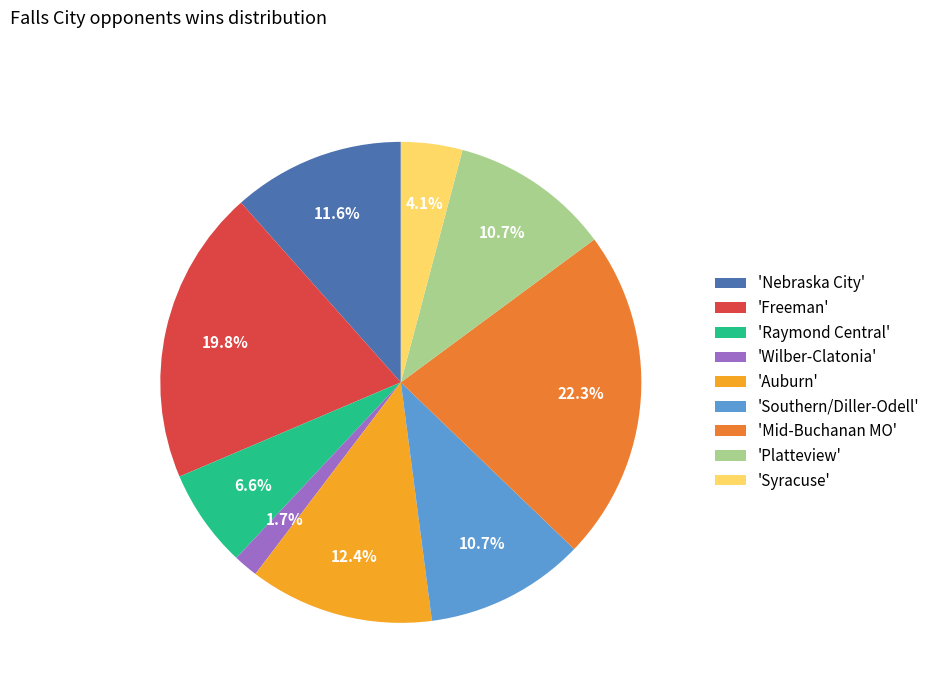

Which has a higher value, 'Nebraska City' or 'Freeman'?

'Freeman'